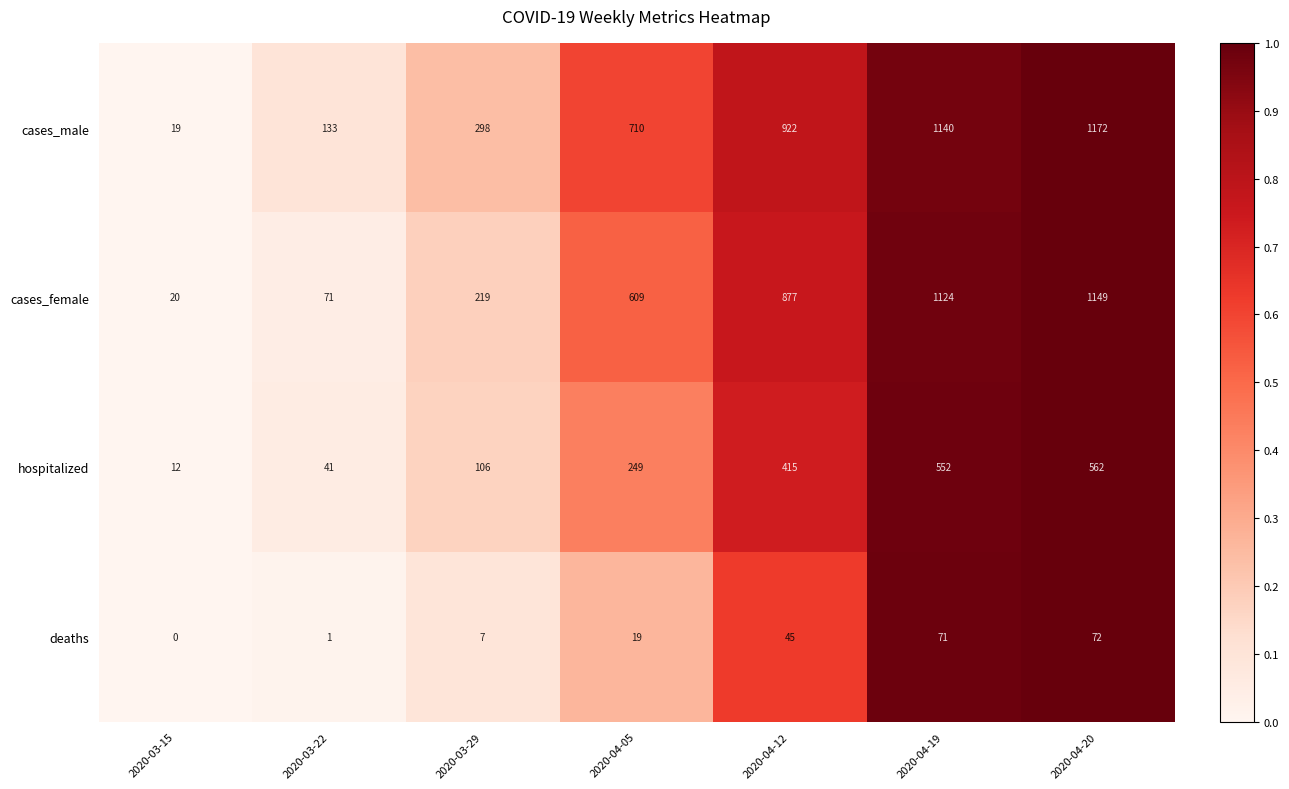

At how many categories does at least one series exceed 0?

7